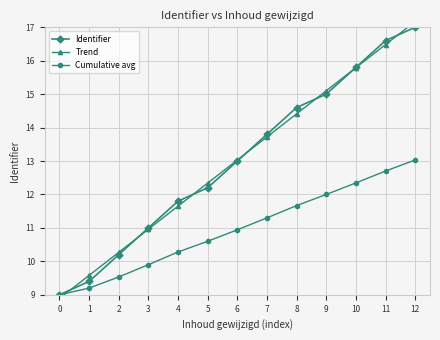

What is the value of the Identifier point at the 7th from the left?

13.0